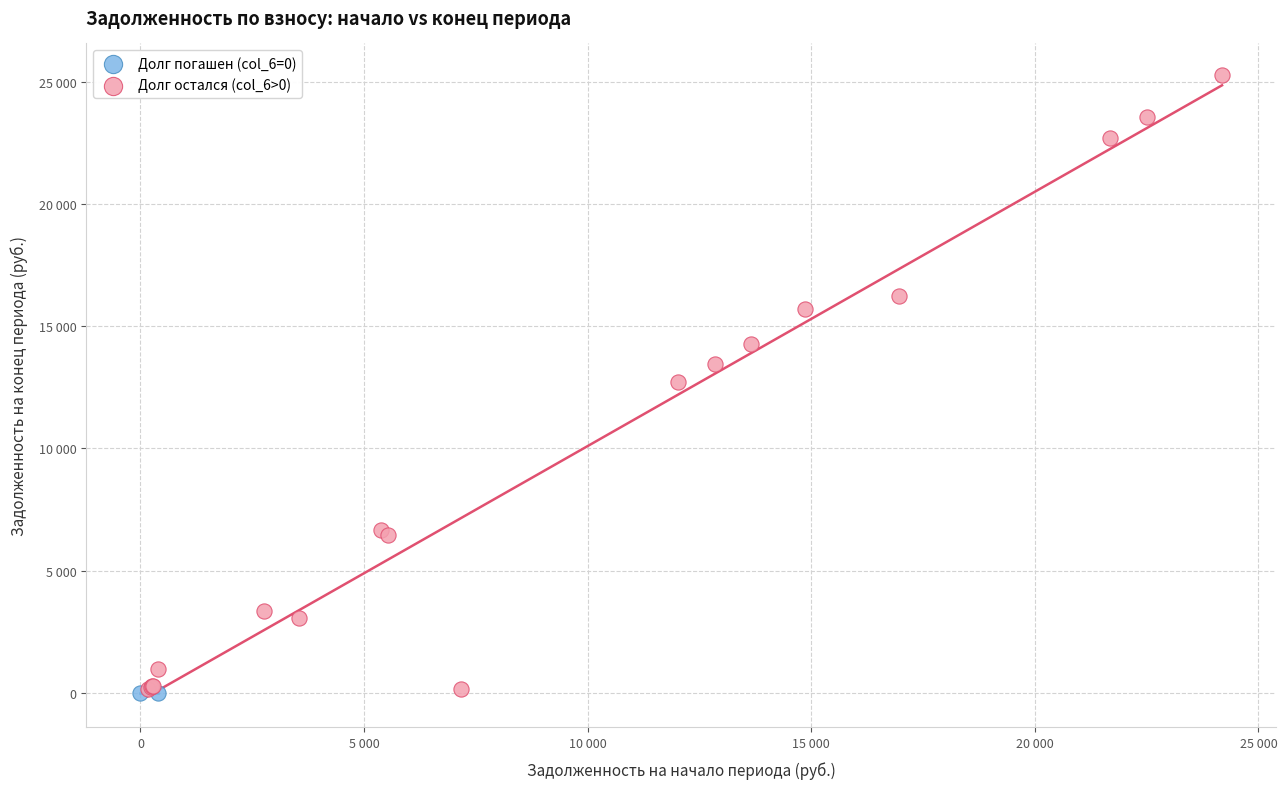

What are all the series names shown in the legend?

Долг погашен (col_6=0), Долг остался (col_6>0)